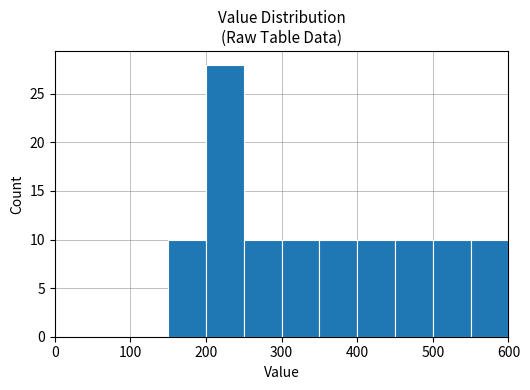

What is the sum of all values?

108